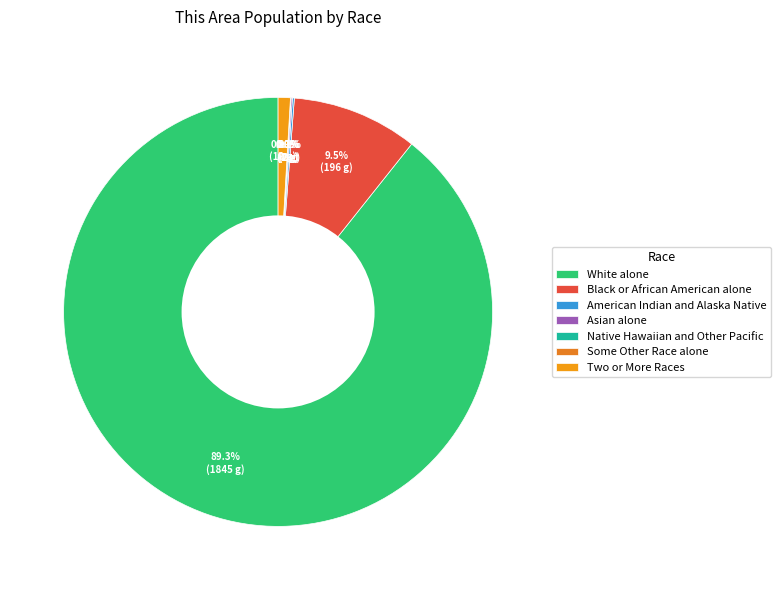

Count the number of slices in the pie.

7